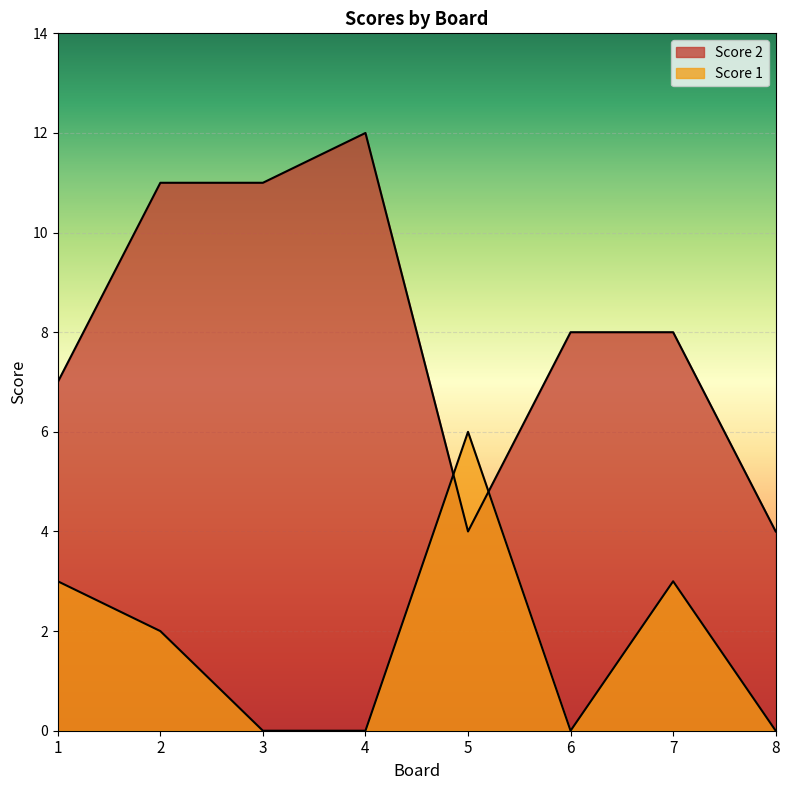

Reading right to left, list all the values displayed in this chart.

Score 2: 4	8	8	4	12	11	11	7
Score 1: 0	3	0	6	0	0	2	3